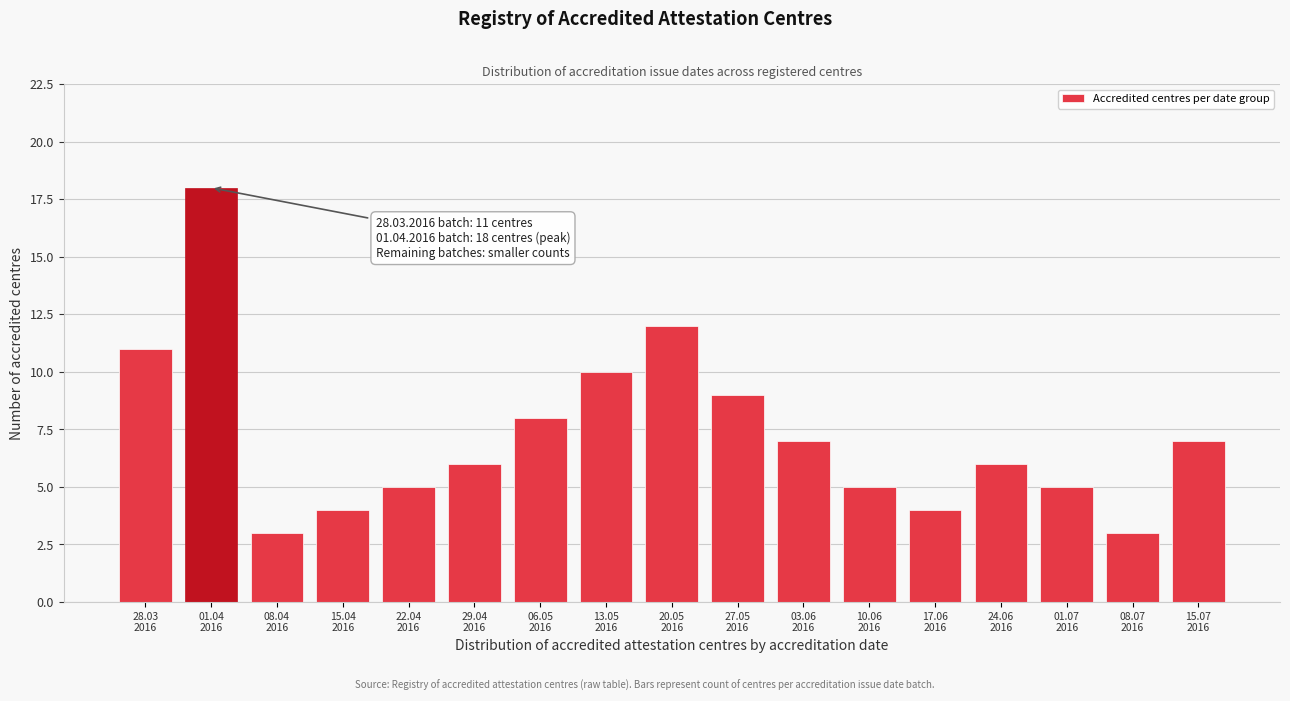

Reading right to left, extract all data points from this chart.

7	3	5	6	4	5	7	9	12	10	8	6	5	4	3	18	11